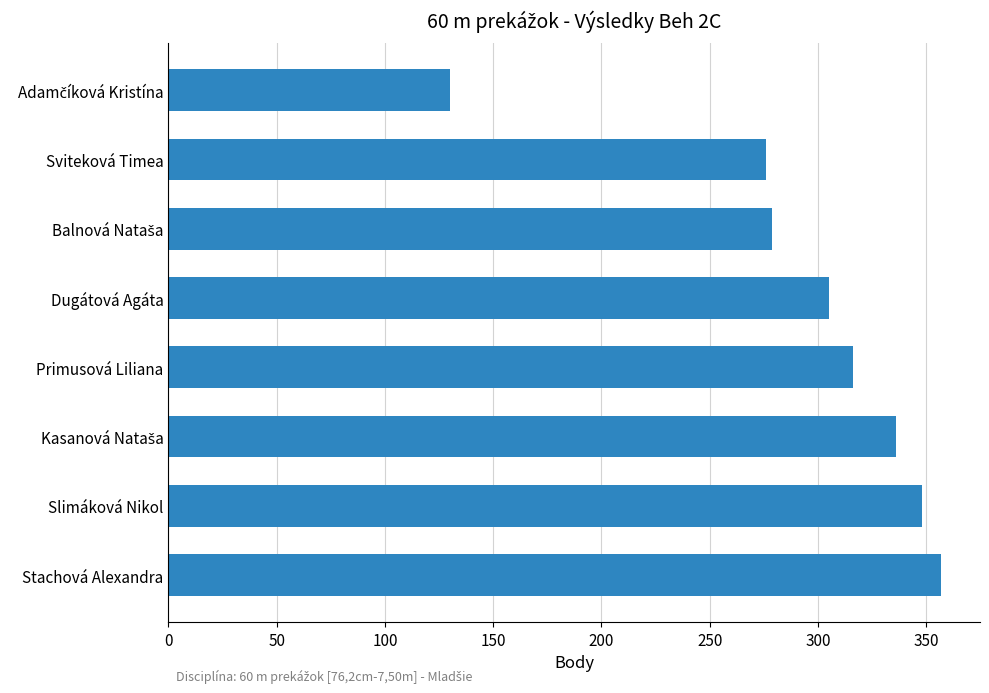

How many data points are less than 316?

4